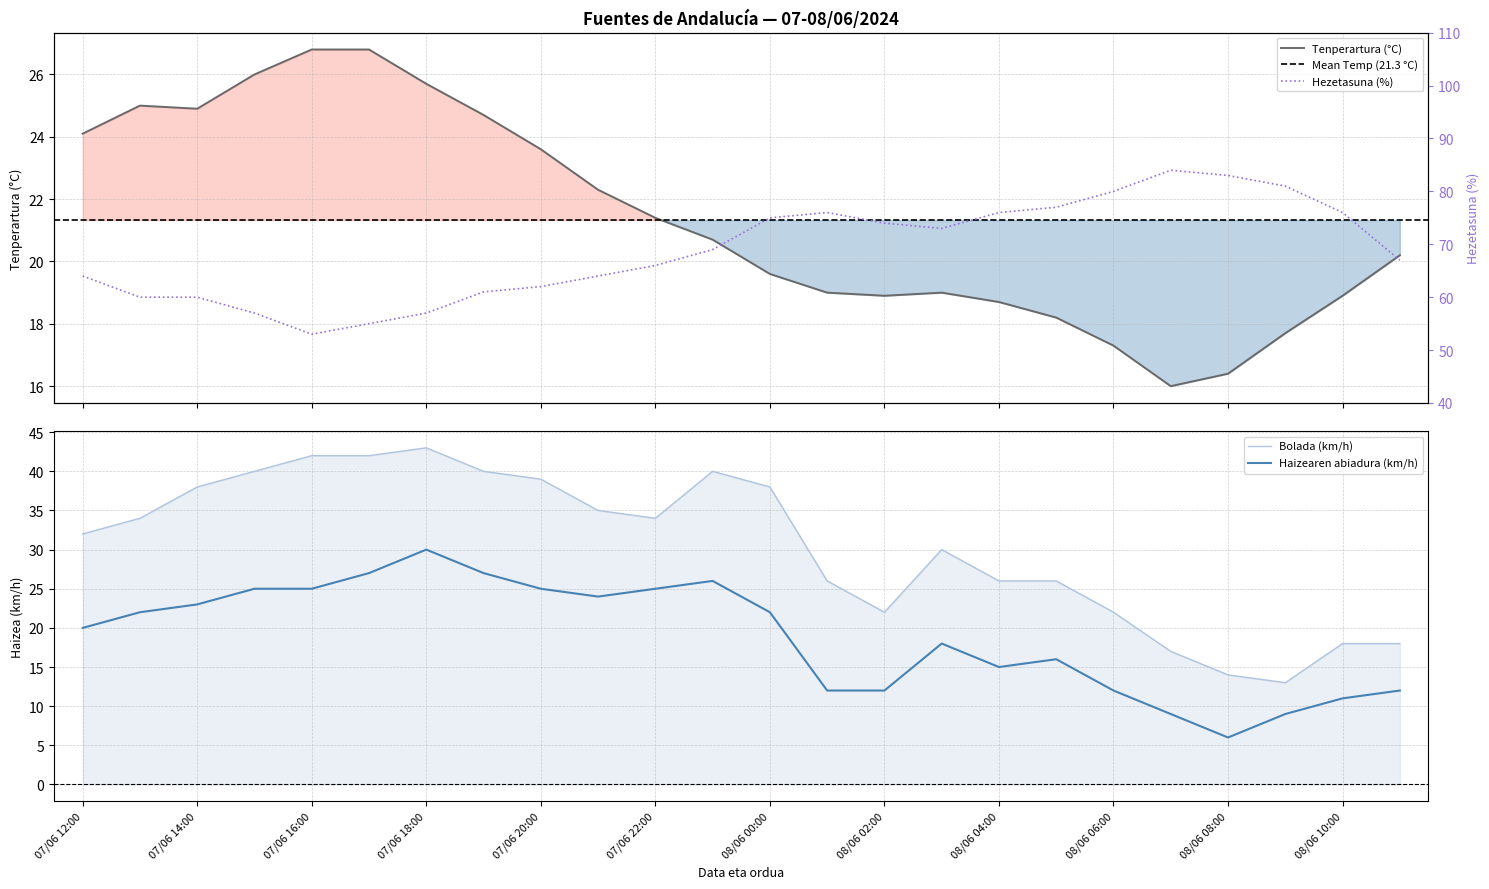

True or false: Tenperartura (°C) and Bolada (km/h) intersect in this chart.

True